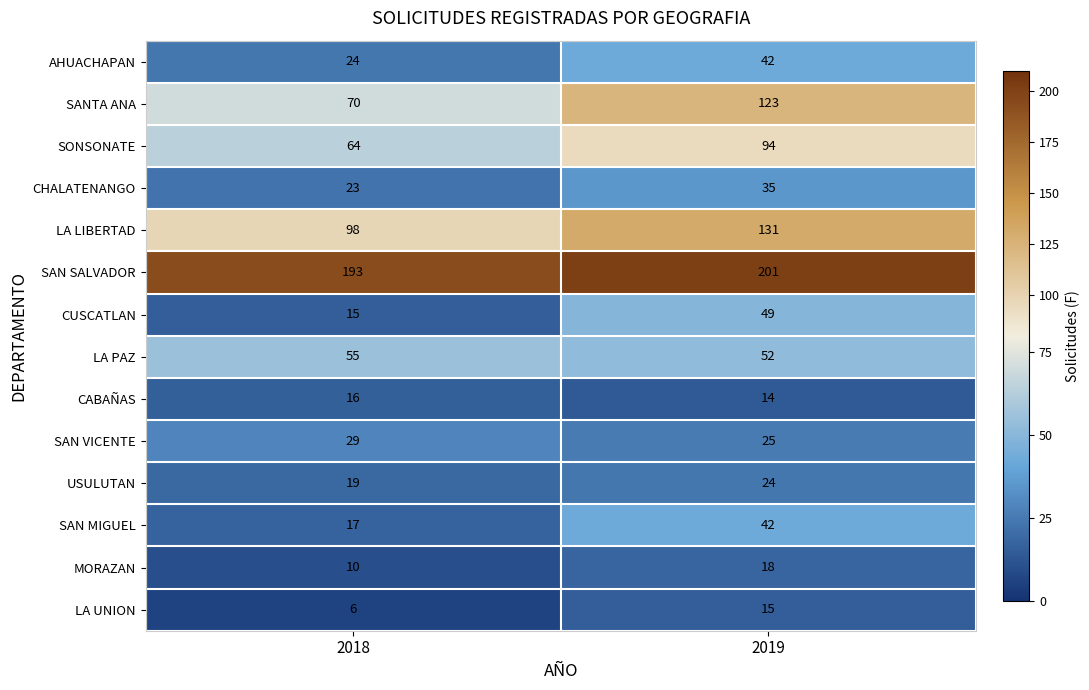

The value of USULUTAN at 2019 is 40. True or false?

False